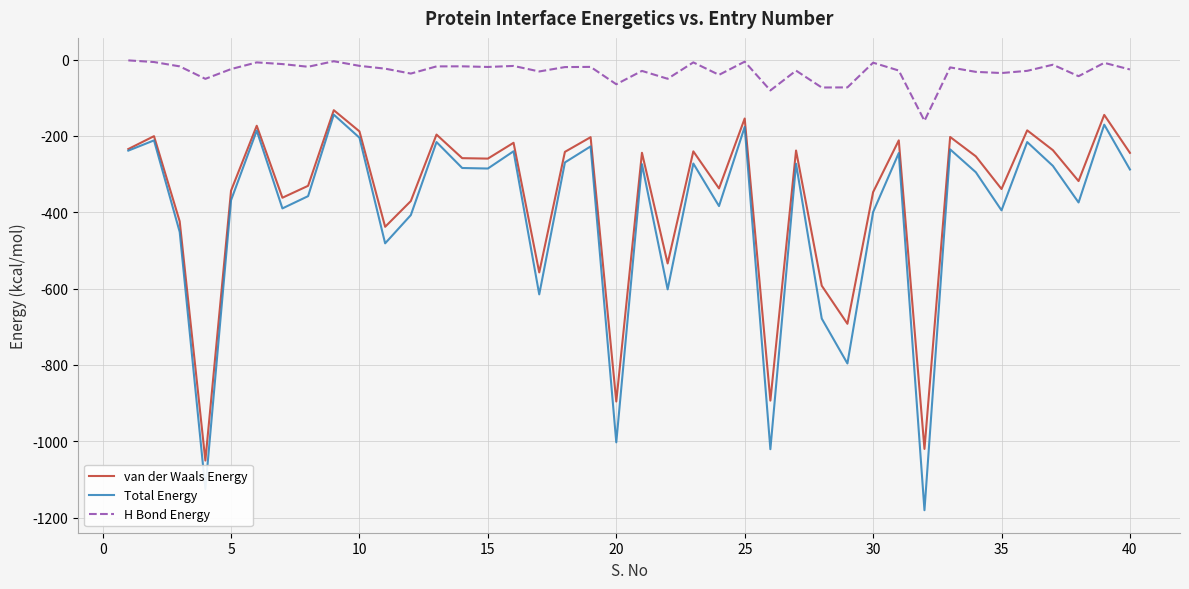

True or false: H Bond Energy and Total Energy intersect in this chart.

False